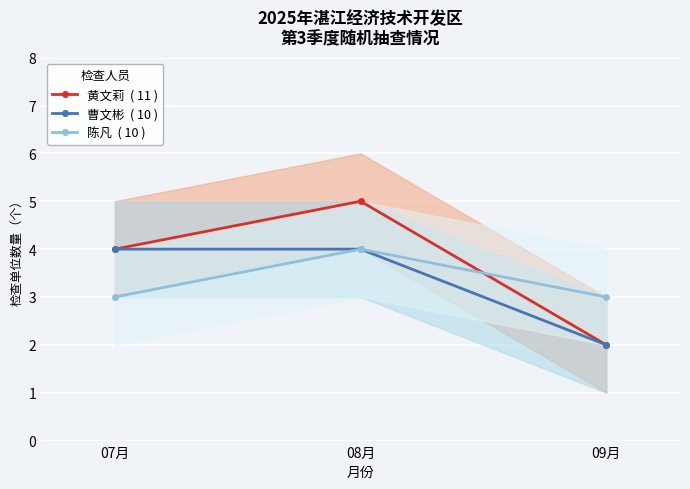

What are all the series names shown in the legend?

黄文莉  ( 11 ), 曹文彬  ( 10 ), 陈凡  ( 10 )